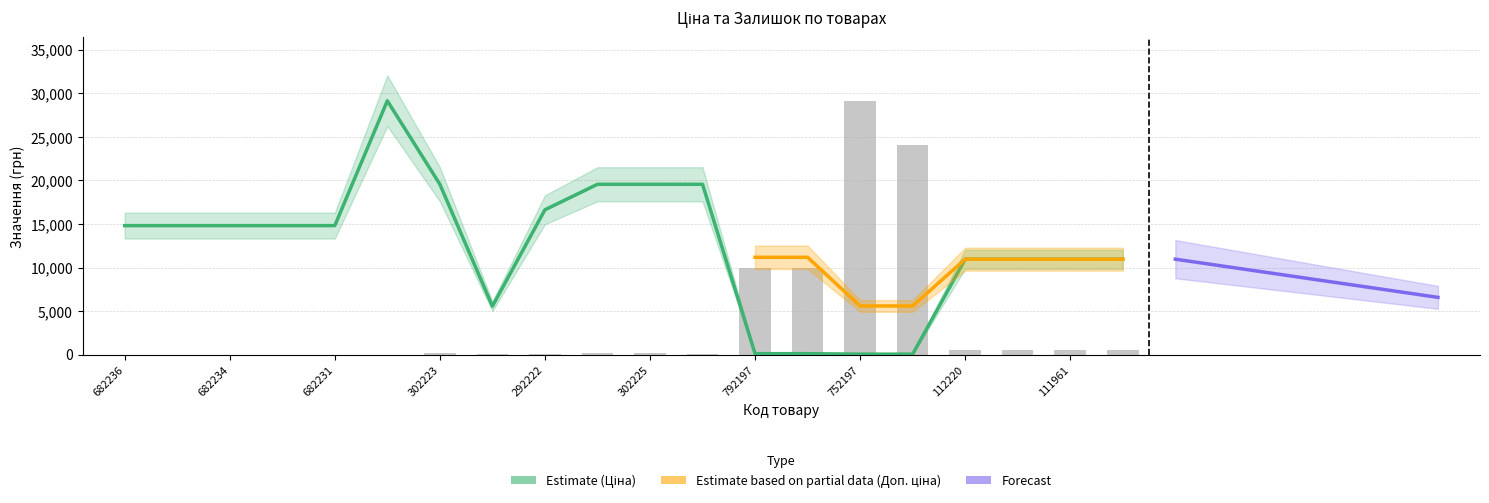

Which series has the largest total across all categories?

Ціна